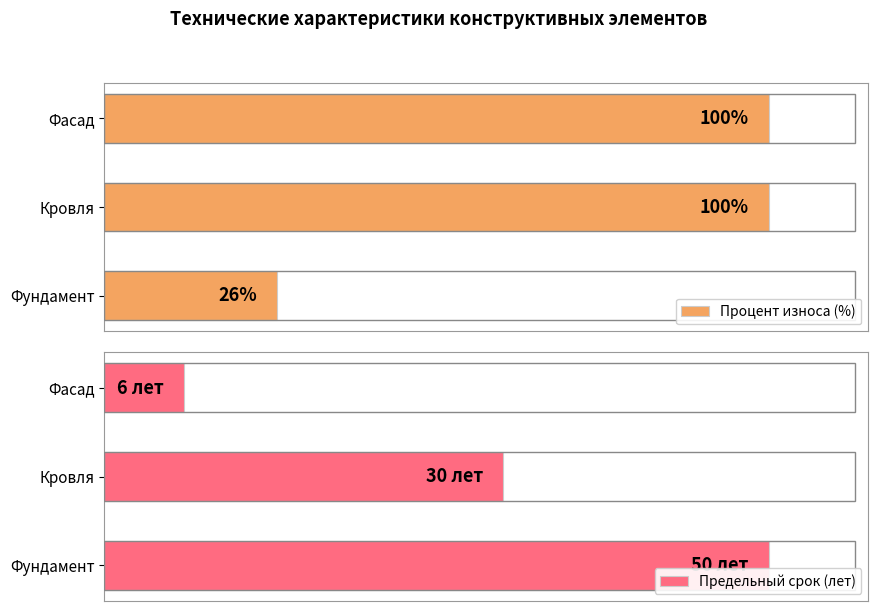

What is the difference between the maximum and minimum values in the Предельный срок (лет) series?

44